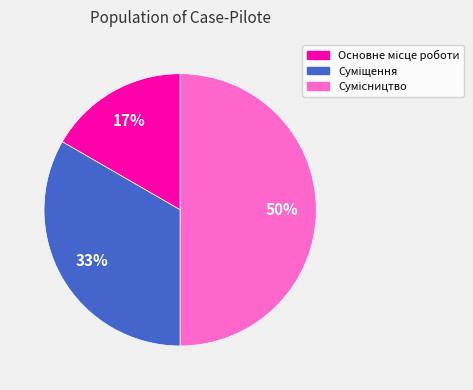

To the nearest percent, what is the difference between the largest and smallest slice percentages?

33%